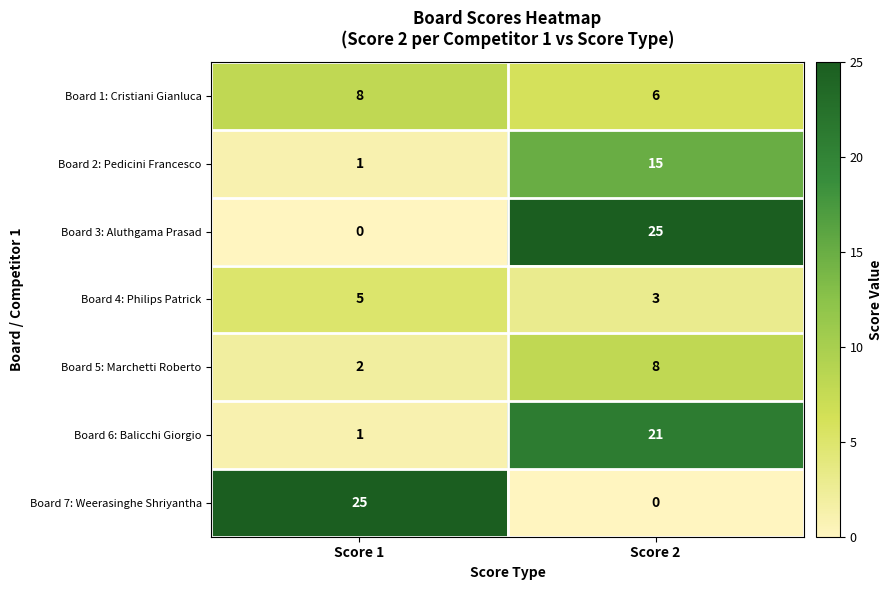

The Board 4: Philips Patrick series shows 3 at Score 2. True or false?

True